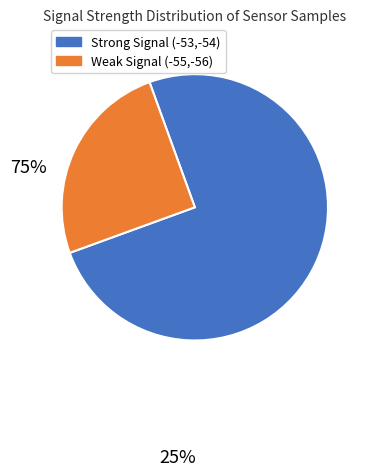

Is there a majority slice in this chart?

Yes